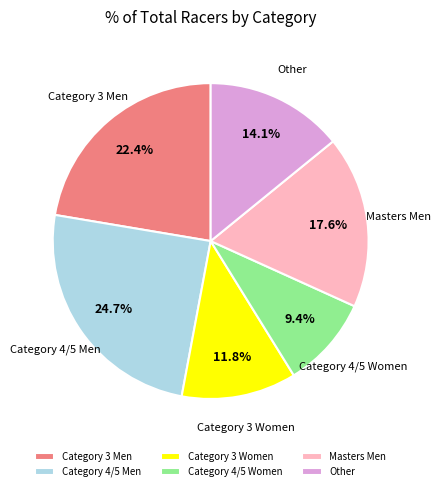

What is the smallest slice in the pie chart?

Category 4/5 Women